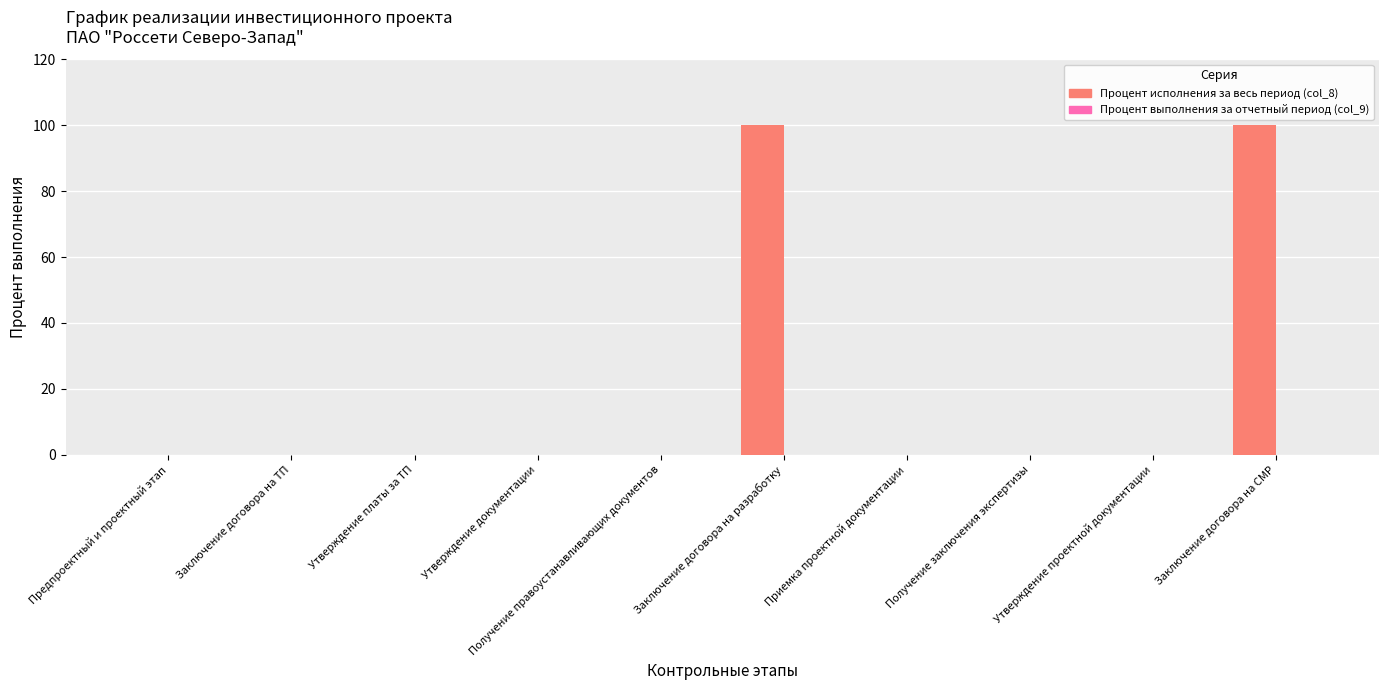

What is the maximum value shown in the chart?

100